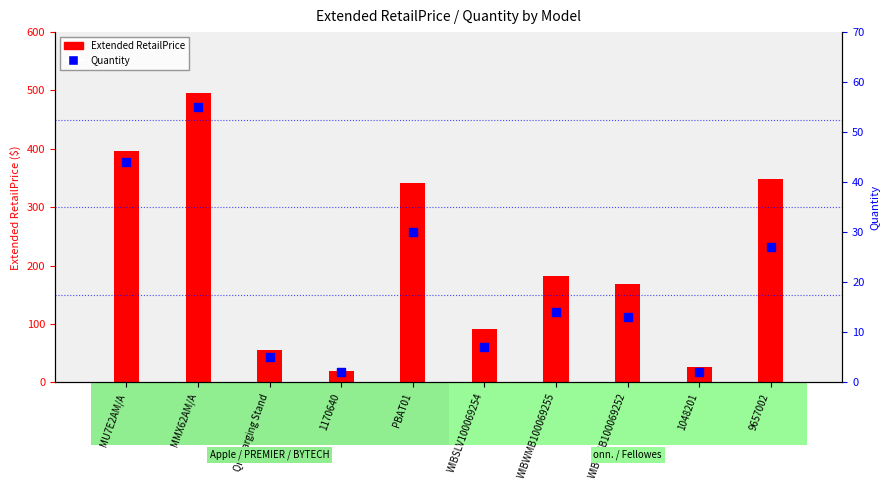

What is the total value across all series at MMX62AM/A?

550.0